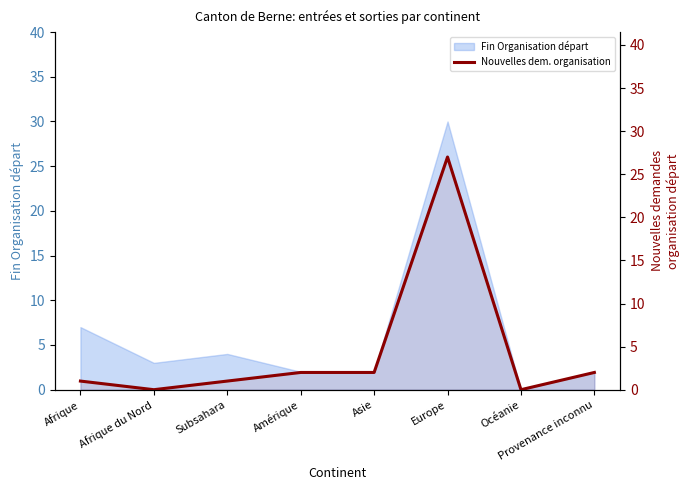

Does the chart display data point markers on the line(s)?

No